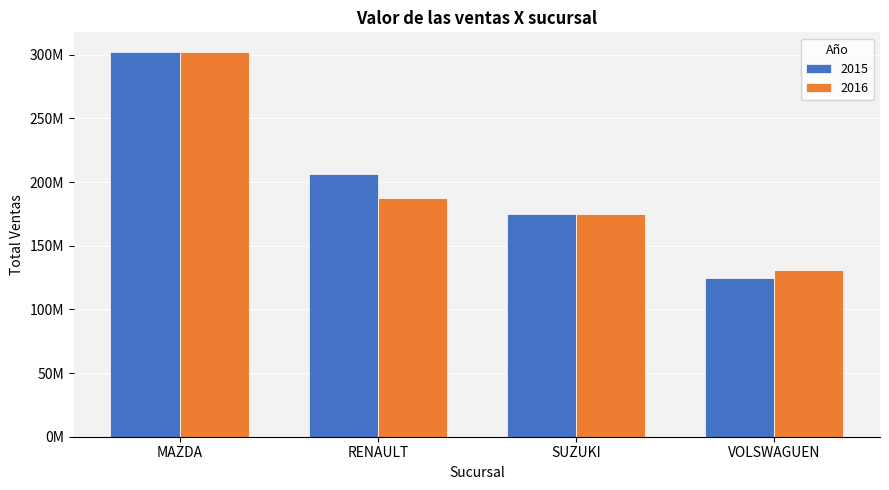

List the series in order of their overall mean, highest first.

2015, 2016